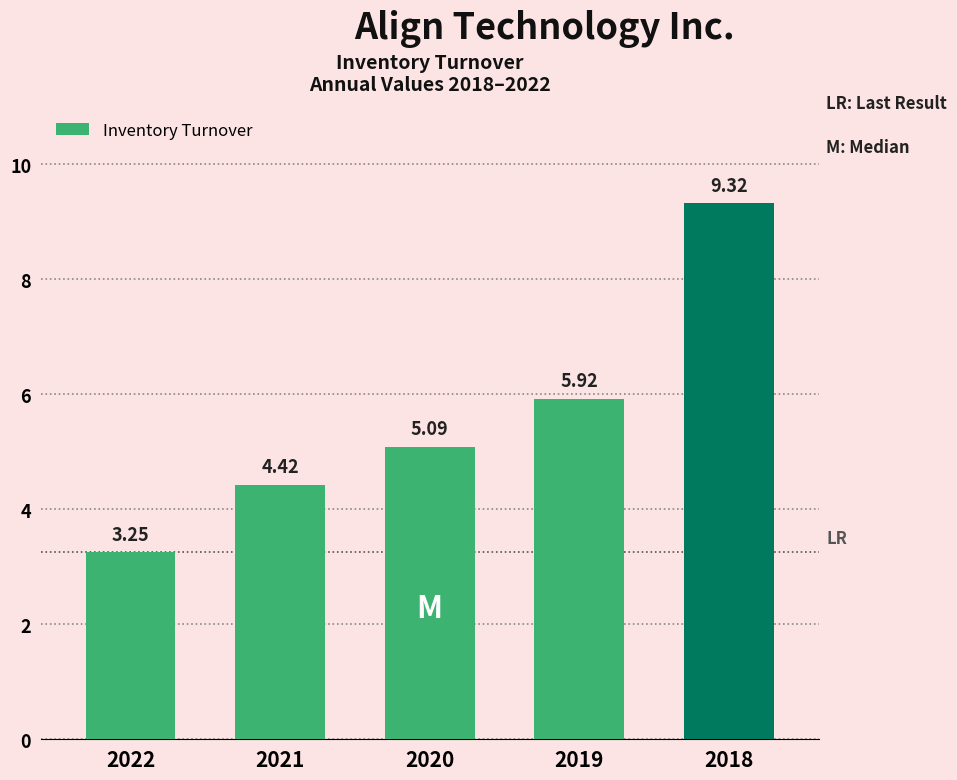

What is the ratio of the value at 2020 to the value at 2018?

0.5